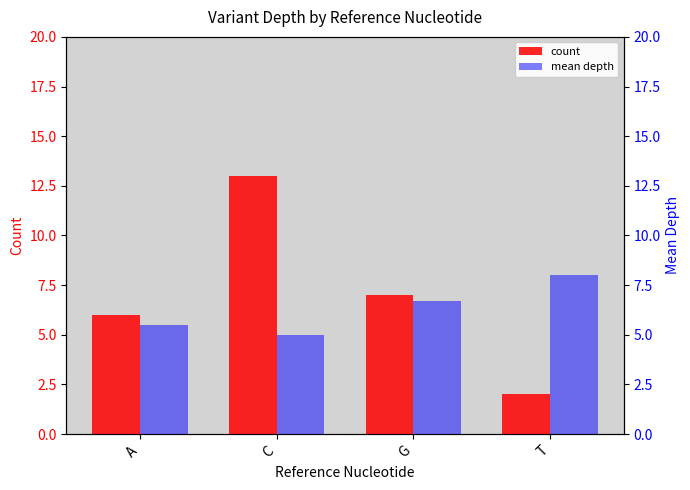

The value of count at C is 13.0. True or false?

True